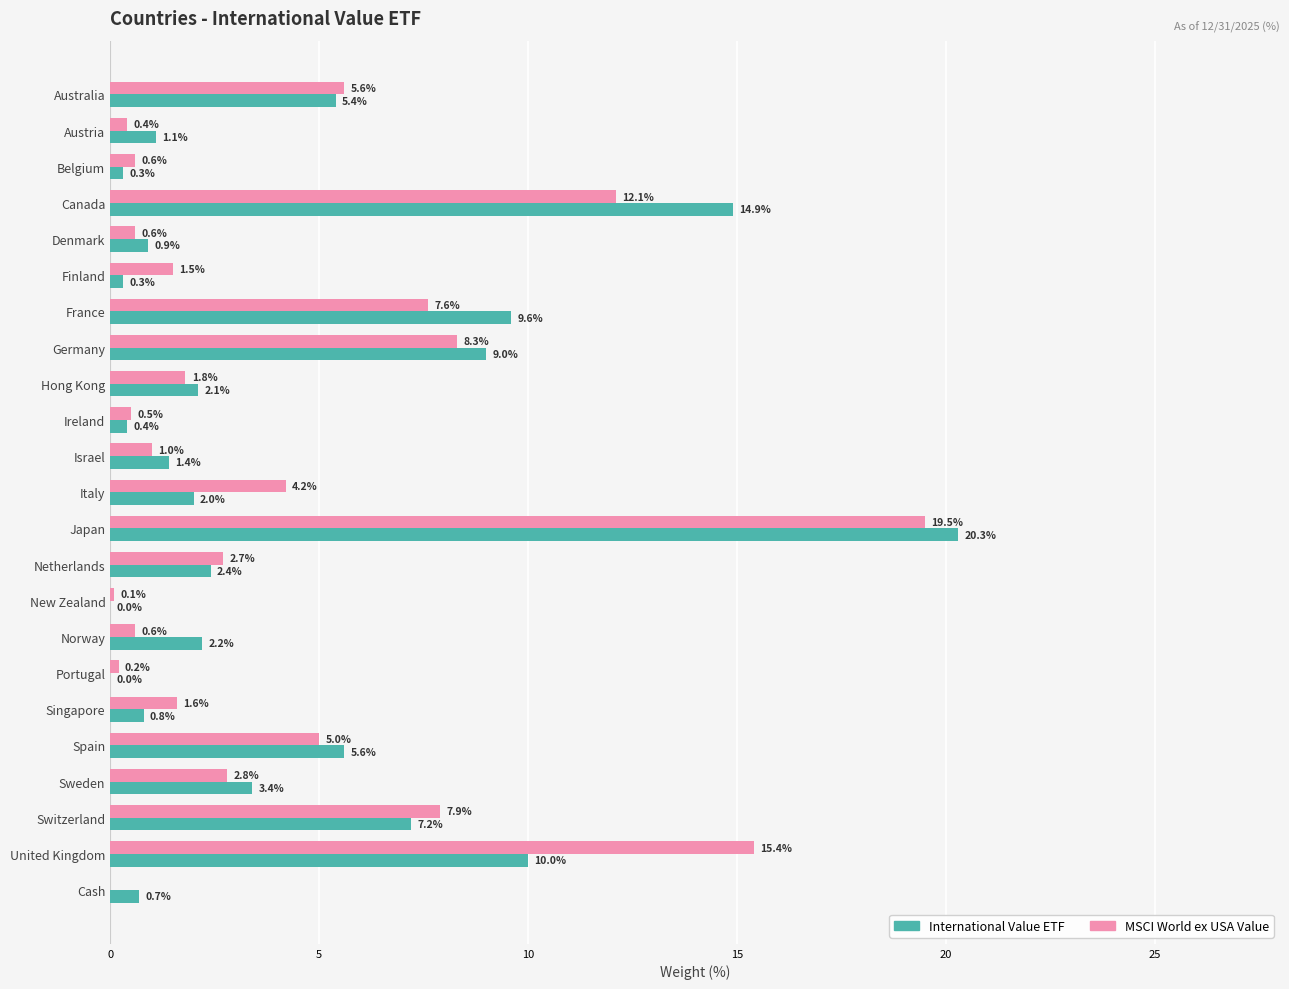

What is the sum of the MSCI World ex USA Value values at New Zealand and Belgium?

0.7